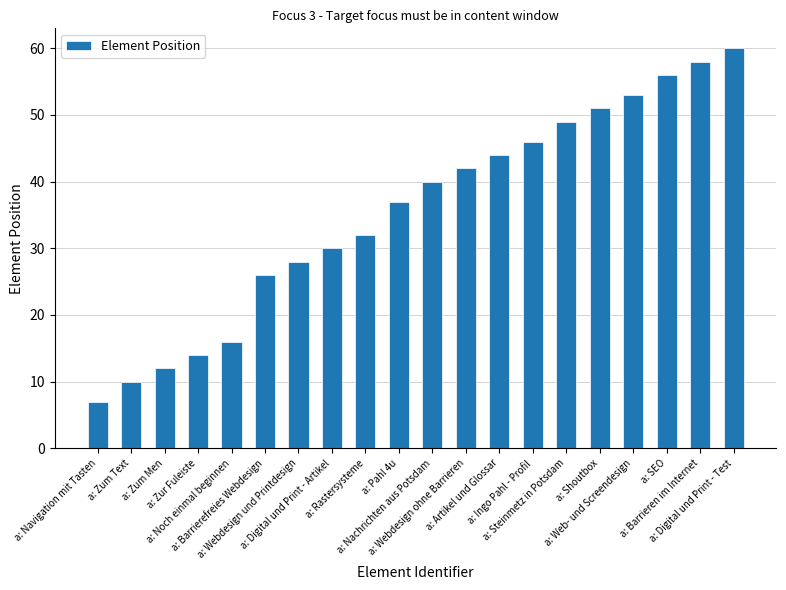

Count the number of categories in the chart.

20